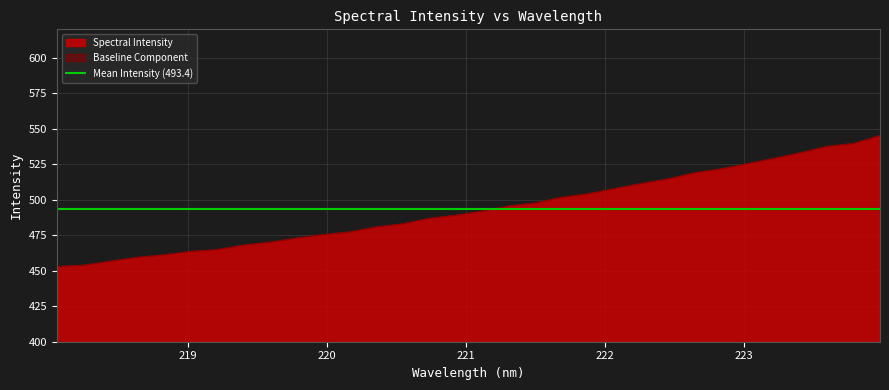

Reading left to right, extract all data points from this chart.

218.0596=452.8	218.2508=453.8	218.442=456.6	218.6332=459.3	218.8244=461.0	219.0156=463.4	219.2067=464.7	219.3979=467.8	219.589=469.9	219.7801=472.8	219.9712=475.3	220.1623=477.1	220.3533=480.7	220.5444=482.9	220.7354=486.7	220.9264=489.0	221.1174=491.8	221.3083=495.4	221.4993=497.6	221.6902=501.6	221.8812=504.1	222.0721=507.8	222.263=511.3	222.4538=514.5	222.6447=518.8	222.8355=521.6	223.0264=525.3	223.2172=529.0	223.408=533.0	223.5987=537.5	223.7895=539.5	223.9802=545.1